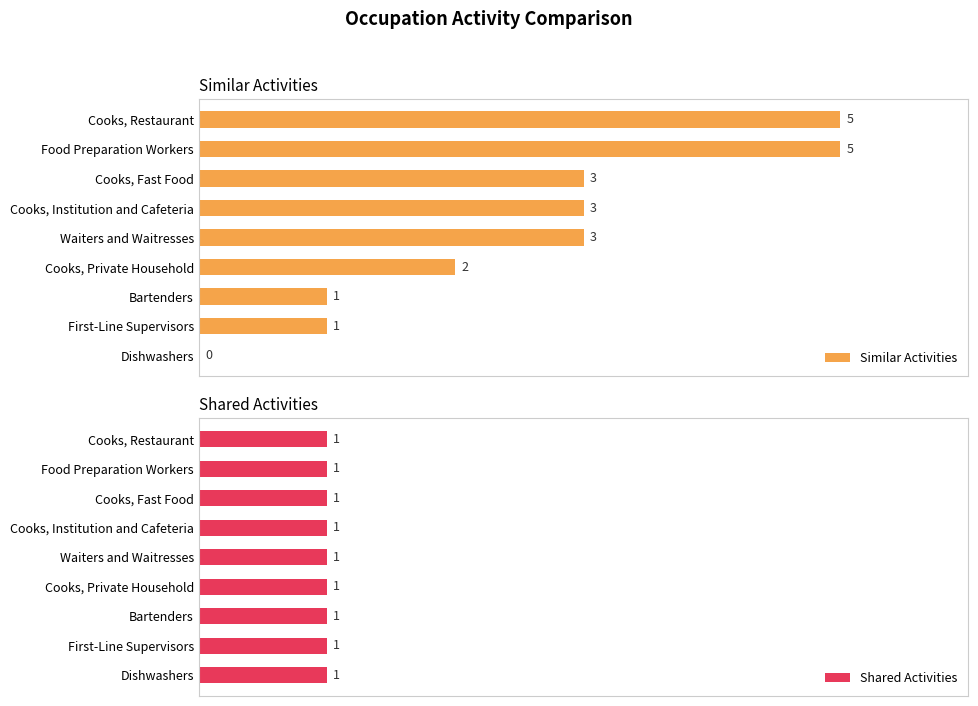

At which label is Similar Activities closest to 2?

Cooks, Private Household